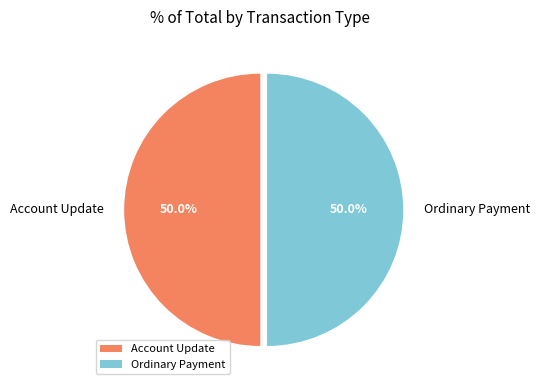

How many segments does this pie chart have?

2